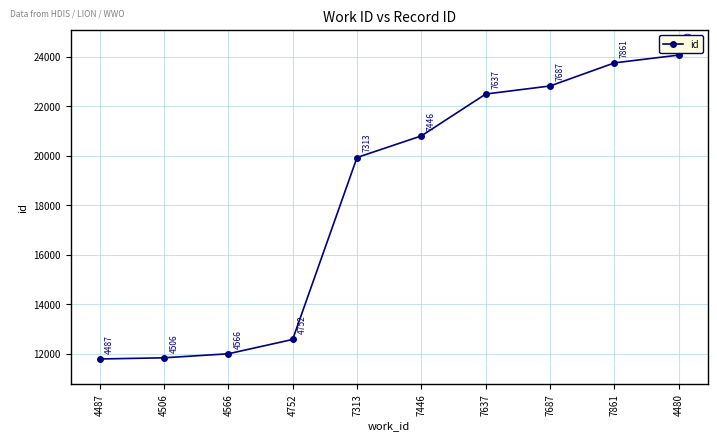

List the labels in order of value, smallest first.

4487, 4506, 4566, 4752, 7313, 7446, 7637, 7687, 7861, 4480